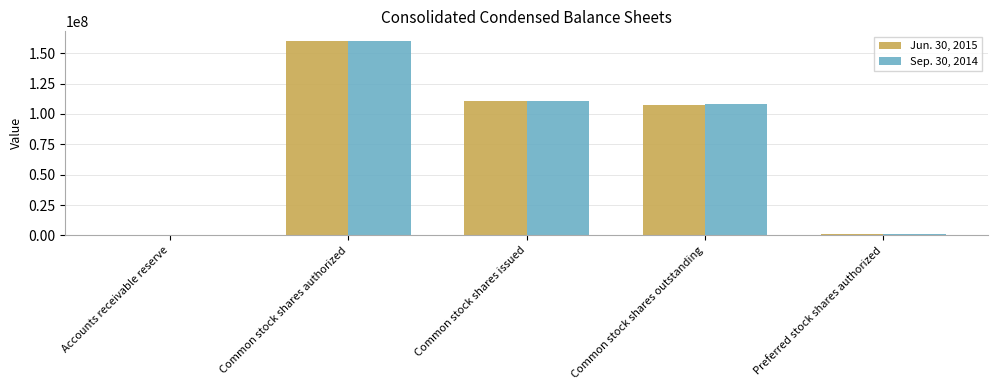

What is the sum of the Sep. 30, 2014 values at Common stock shares issued and Preferred stock shares authorized?

111508605